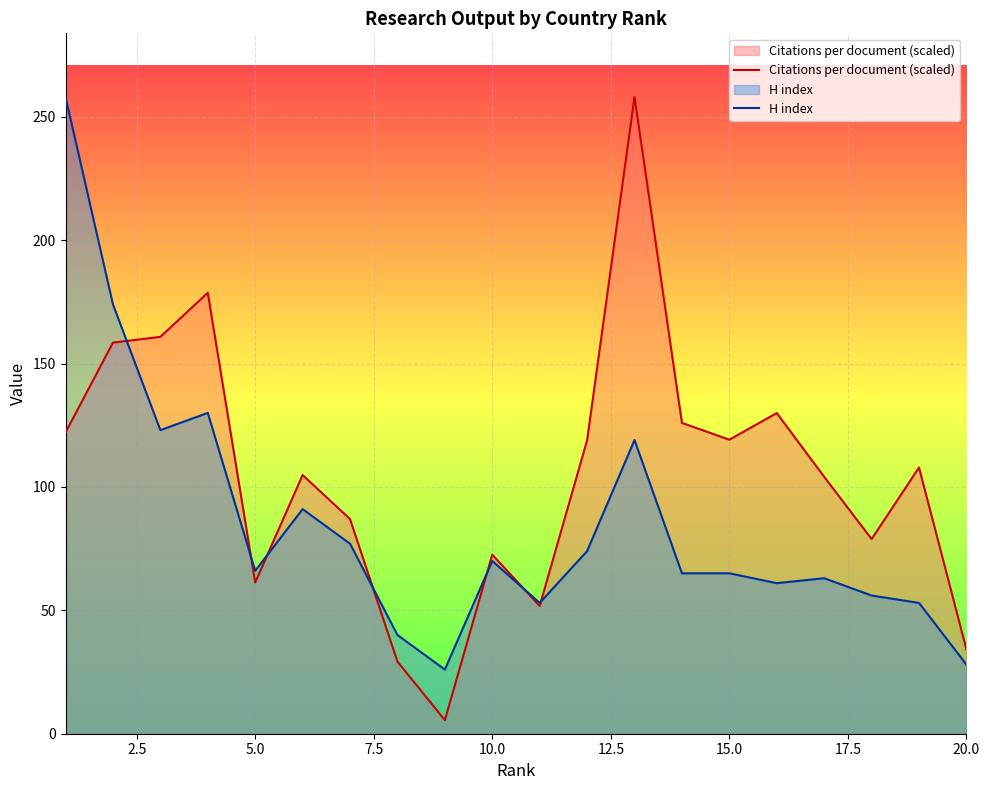

Which series changed the most between 5.0 and 15.0?

Citations per document (scaled)